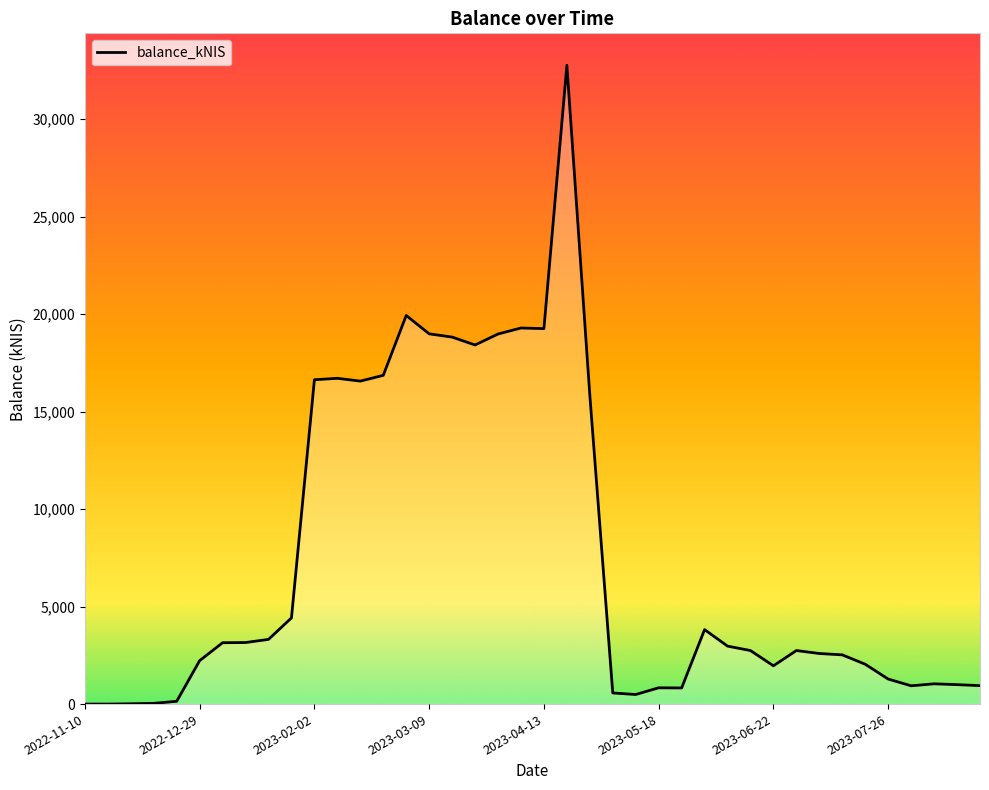

What is the difference between the maximum and minimum values?

32765.3